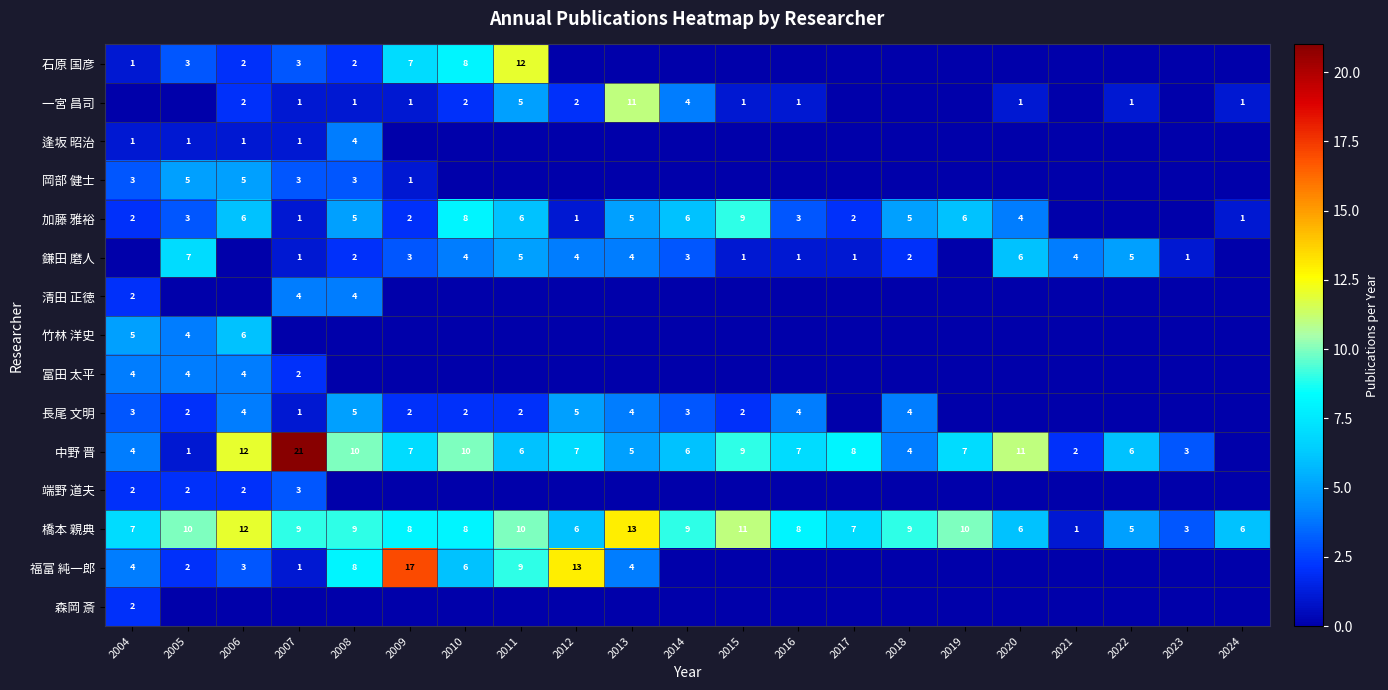

What is the sum of all 橋本 親典 values?

167